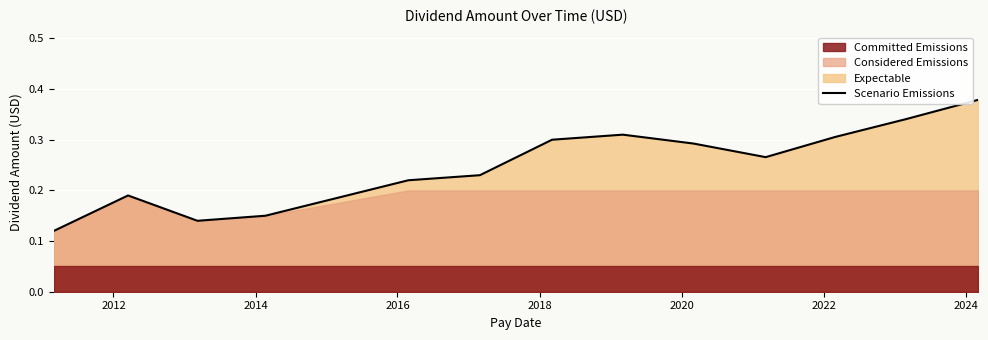

Reading left to right, transcribe all the data shown in this chart.

0.1	0.2	0.1	0.1	0.2	0.2	0.3	0.3	0.3	0.3	0.3	0.3	0.4